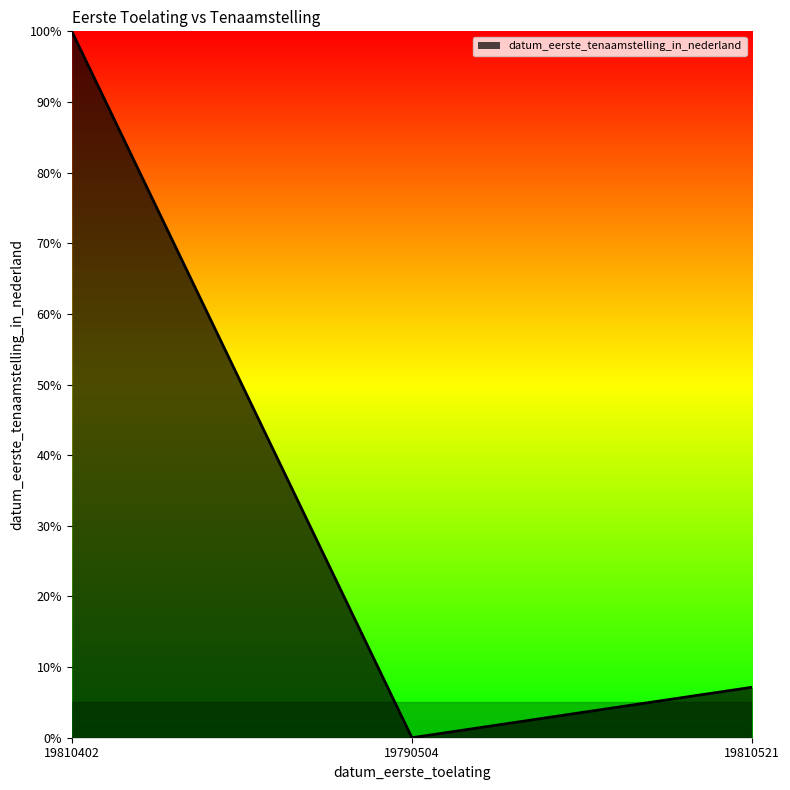

Rank the categories by value from highest to lowest.

19810402, 19810521, 19790504